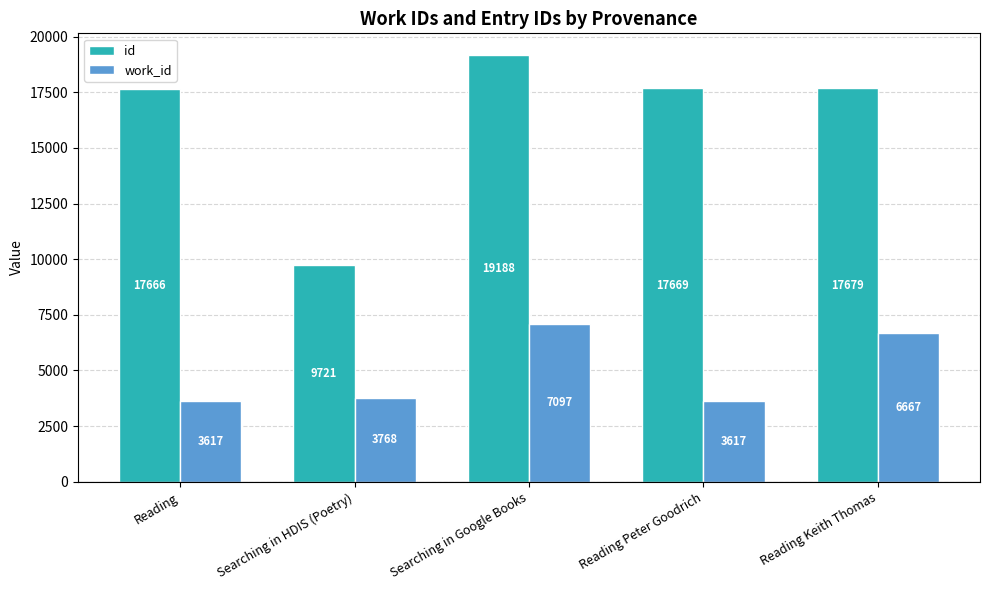

Which series has the widest spread of values?

id